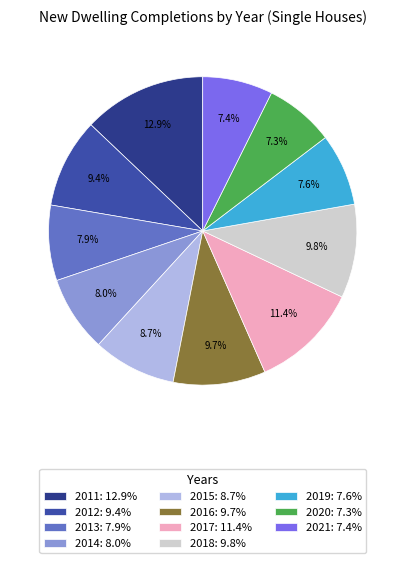

To the nearest percent, what is the difference between the 2018 and 2013 slice percentages?

2%